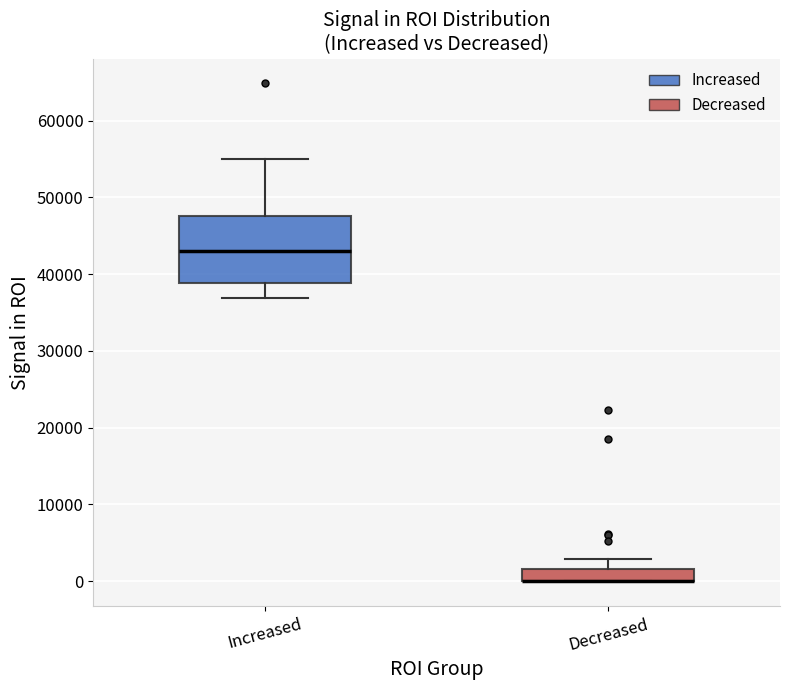

Reading left to right, transcribe this box plot: for each box, give where its median line is, the range the box spans, and where its two whiskers end, as read against the y-axis. The values are not printed on the chart, so give them approximately, as read against the axis.

Increased: median 43000, box 39000 to 48000, whiskers 37000 to 55000
Decreased: median 0 (drawn on the box's lower edge), box 0 to 2000, whiskers 0 to 3000